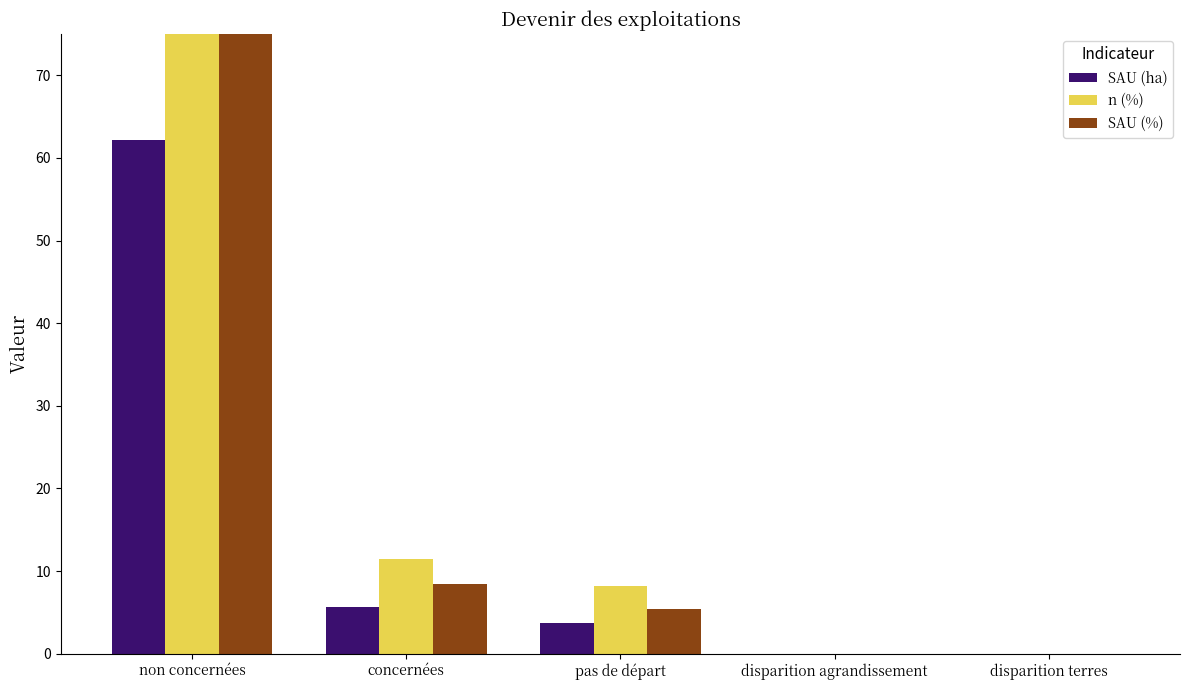

Which has a higher value, concernées or pas de départ?

concernées